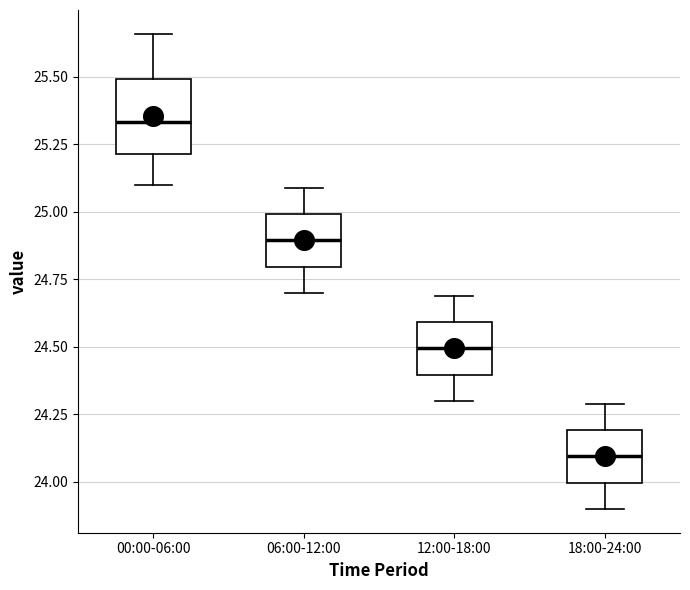

Which box has the lowest median line?

18:00-24:00